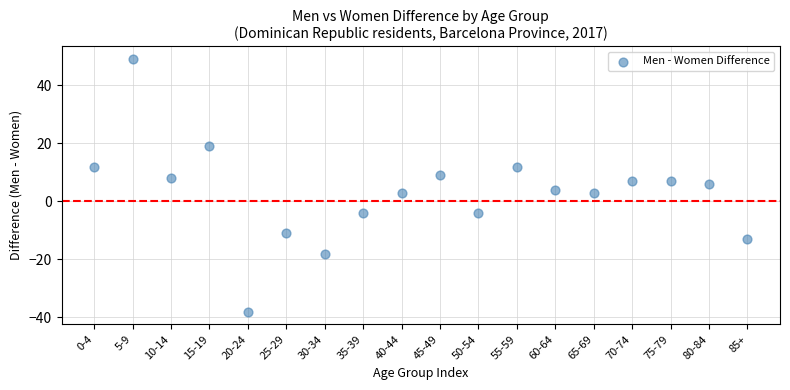

What is the range of Y values (max minus min)?

87